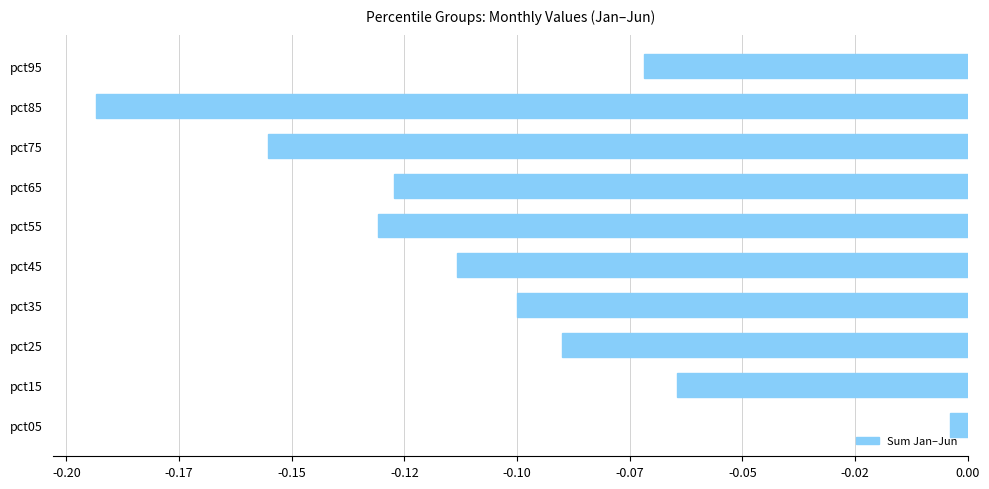

Does the chart contain any negative values?

Yes